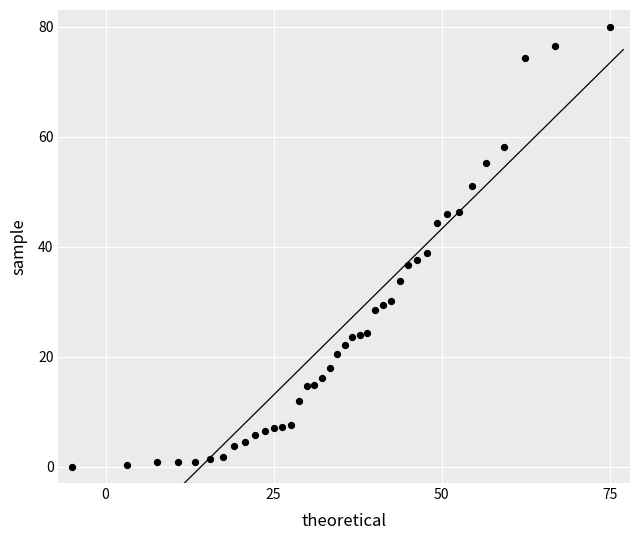

What Y value in the scatter plot is closest to 40?

38.8